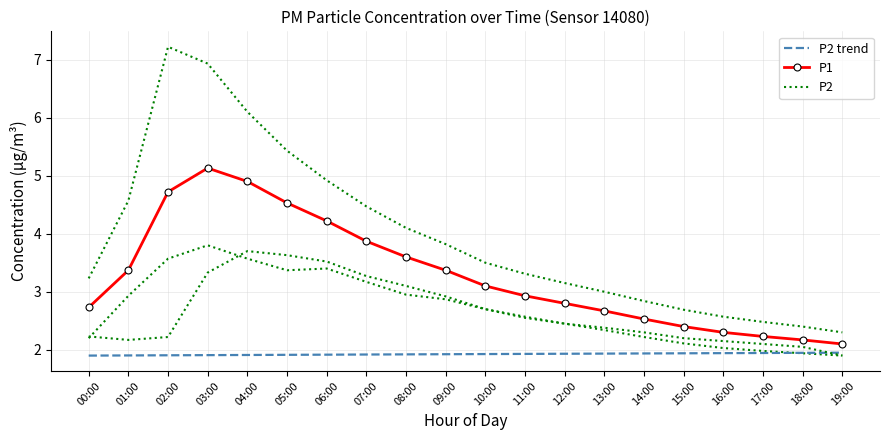

At how many categories does at least one series exceed 3?

10